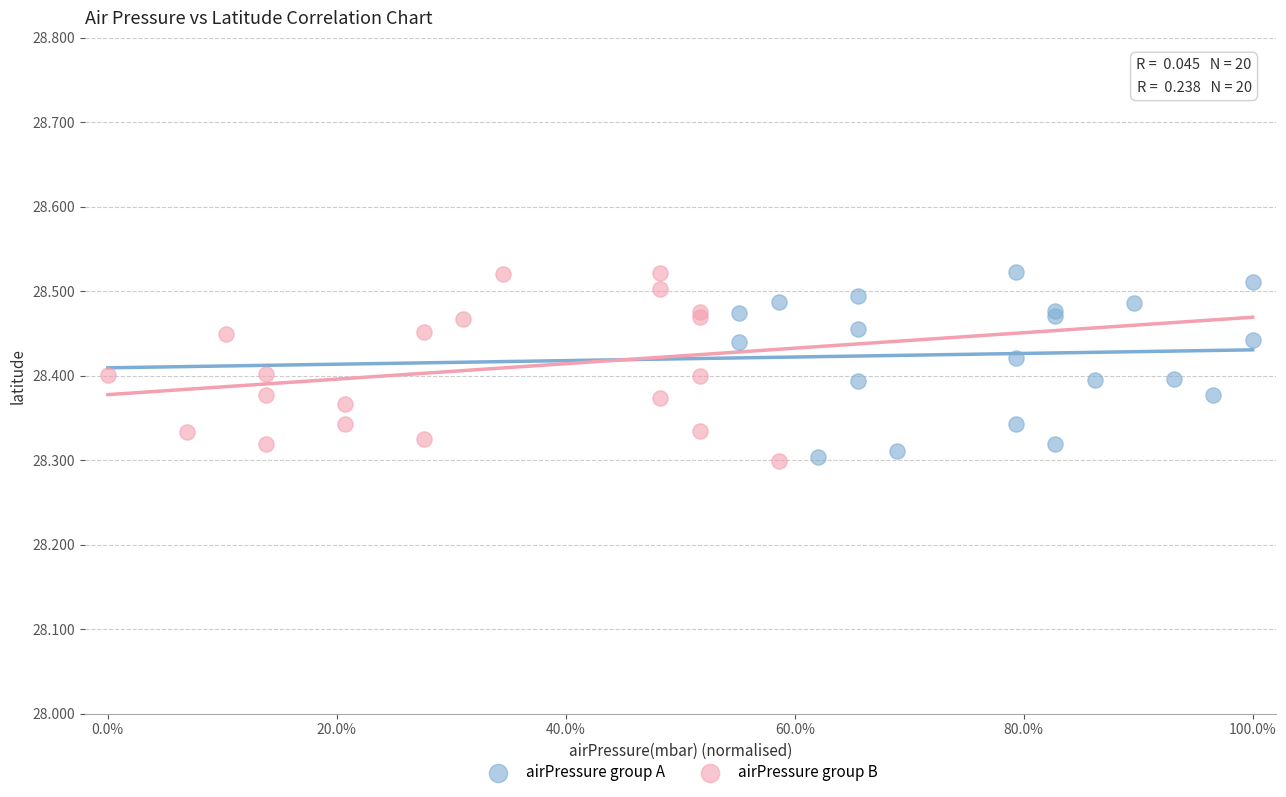

What are all the series names shown in the legend?

airPressure group A, airPressure group B